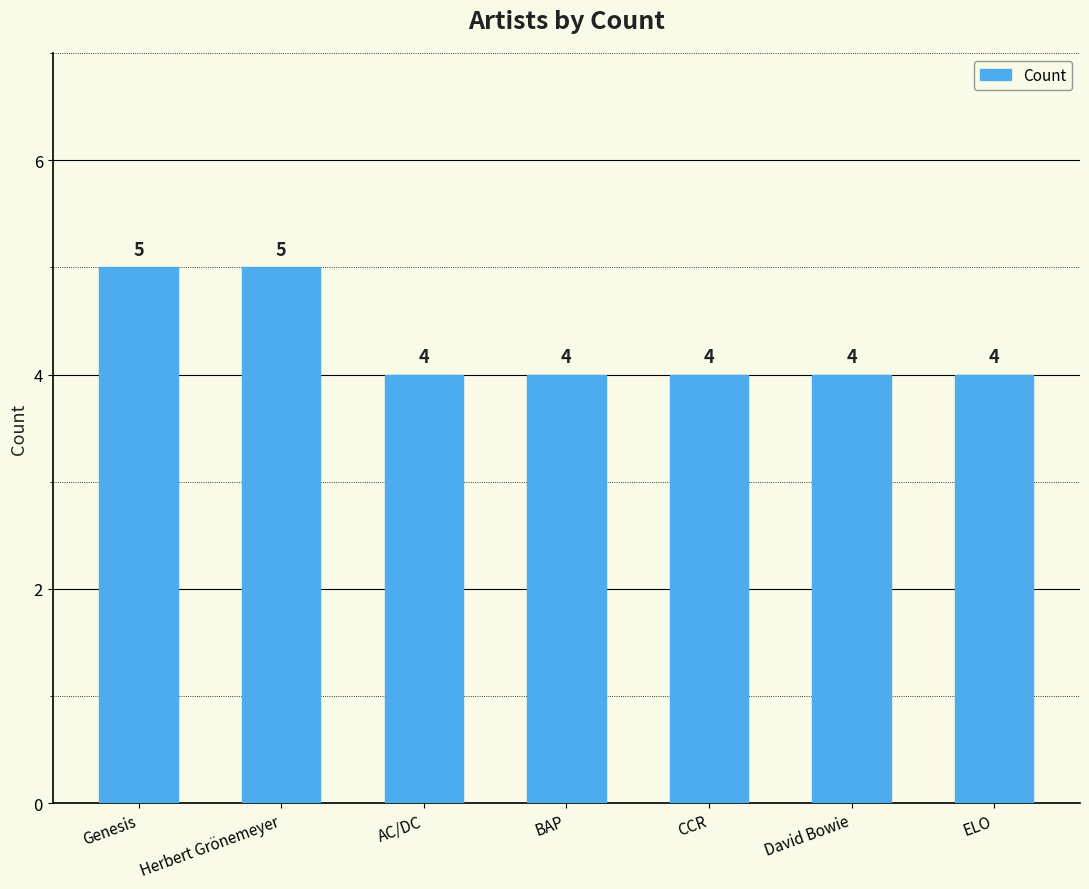

What is the change in value from Herbert Grönemeyer to BAP?

-1